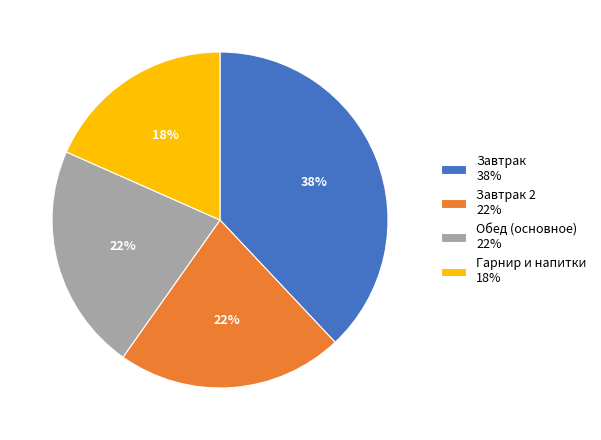

To the nearest percent, what is the average slice percentage?

25%